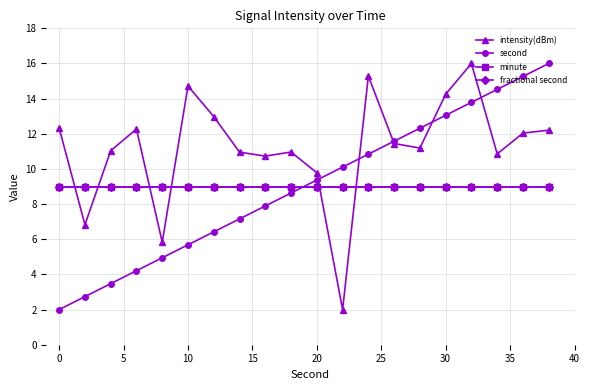

What is the greatest value displayed?

16.0